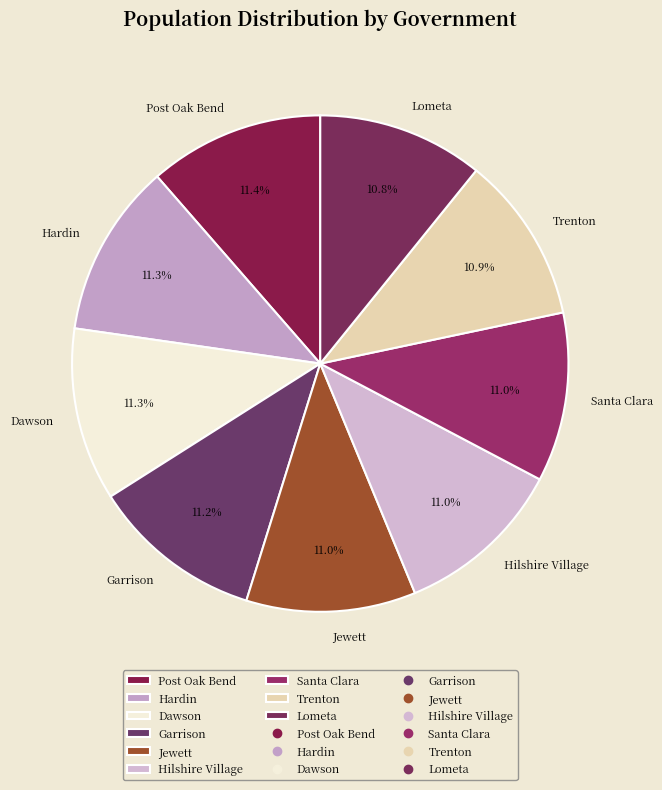

Is there a majority slice in this chart?

No